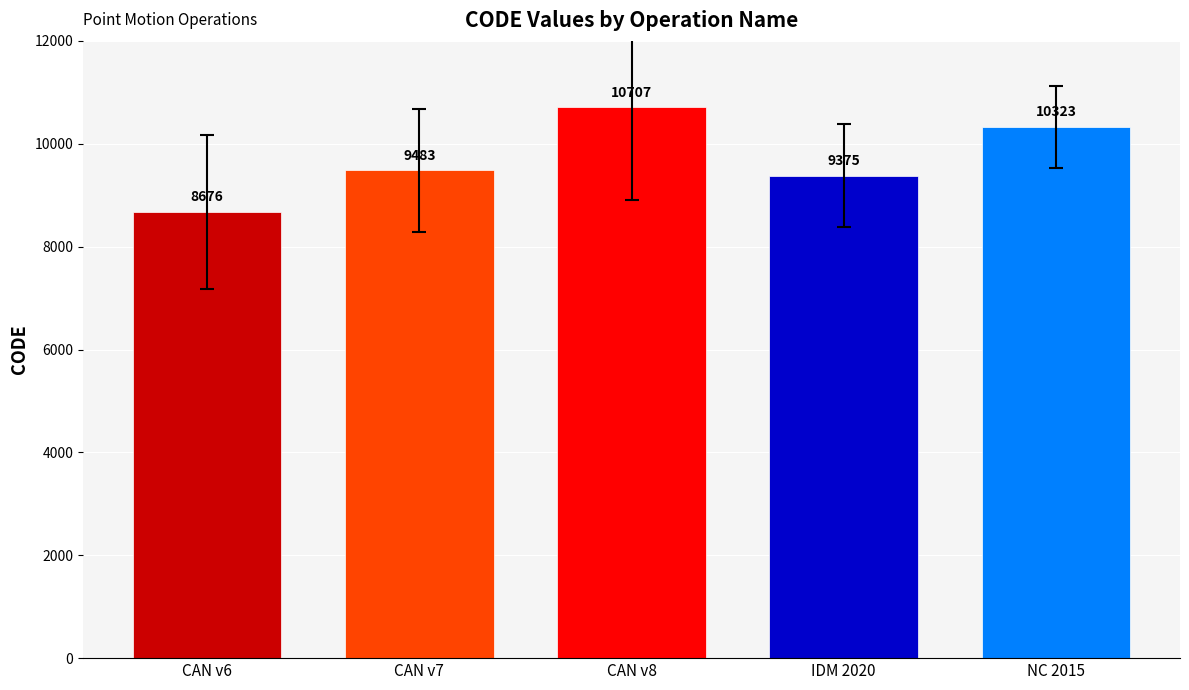

Between IDM 2020 and CAN v7, which is larger?

CAN v7